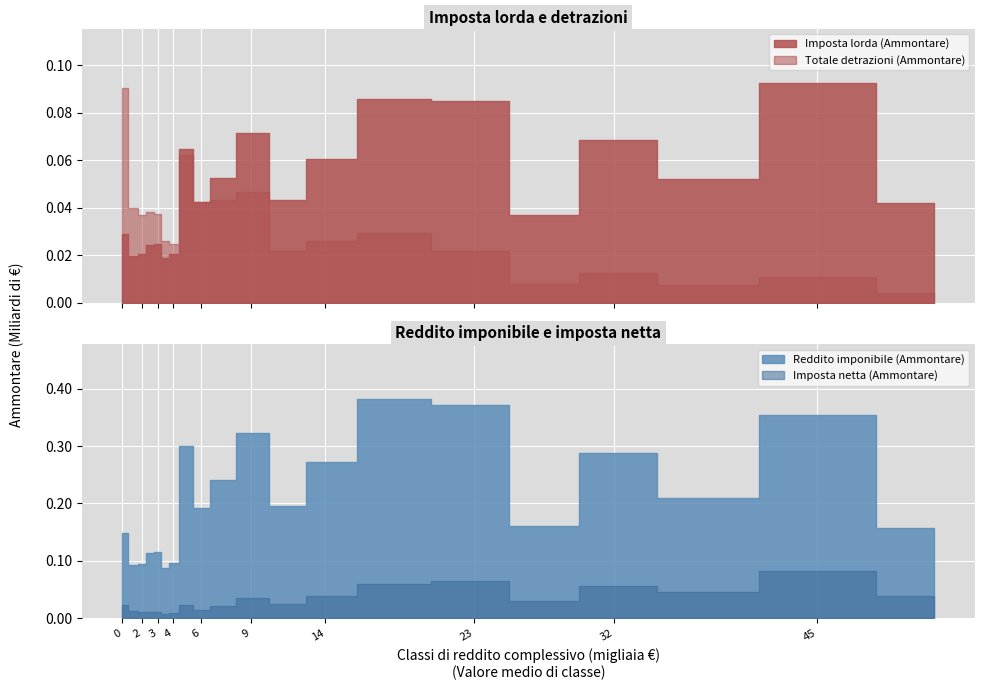

In Imposta netta (Ammontare), how many points are lower than both neighbors (excluding endpoints)?

6